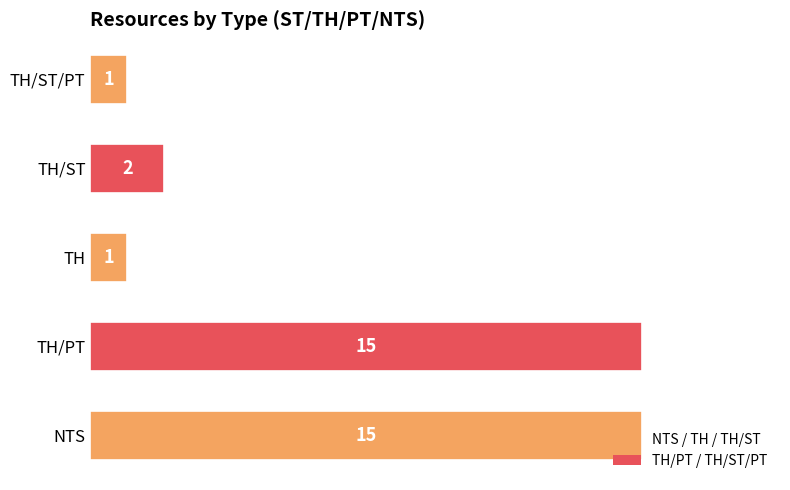

Where is the data nearest to the value 8?

TH/ST